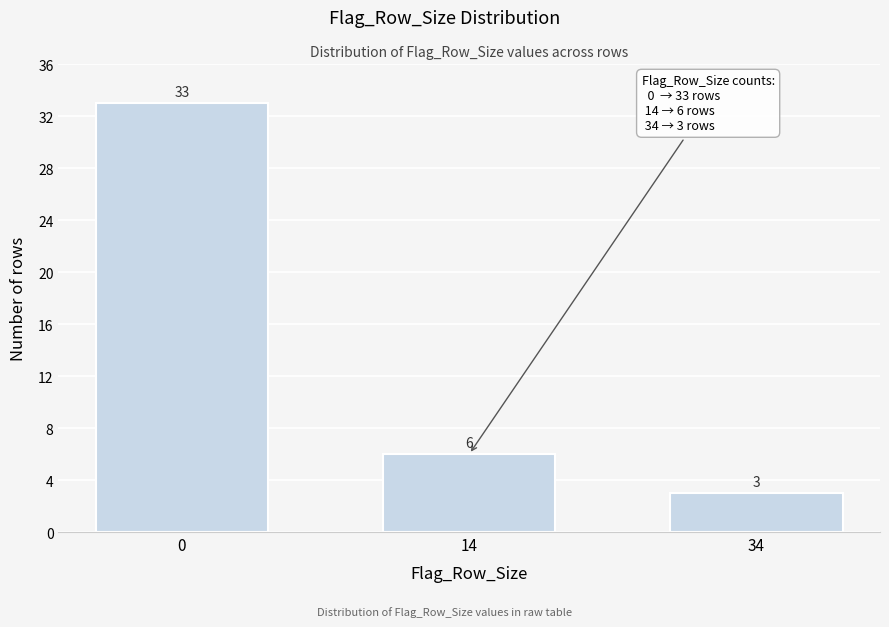

Reading right to left, extract all data points from this chart.

3	6	33